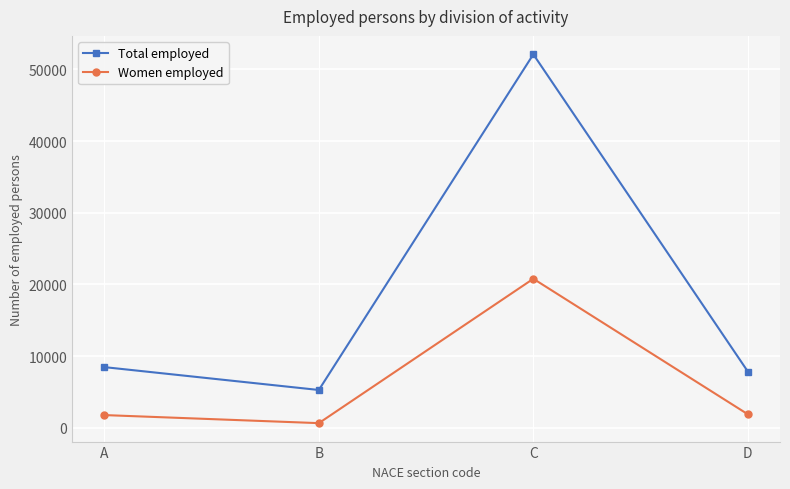

At which label does Women employed first exceed 1888?

C